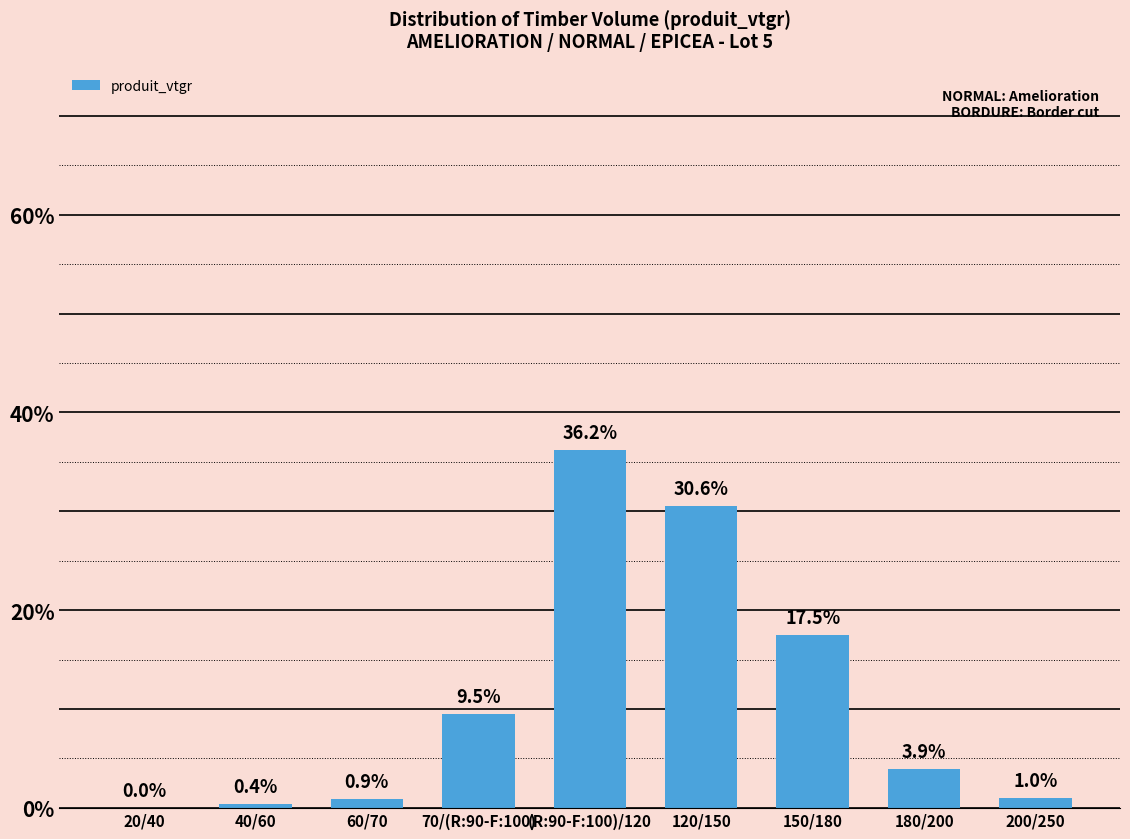

Count the number of categories in the chart.

9